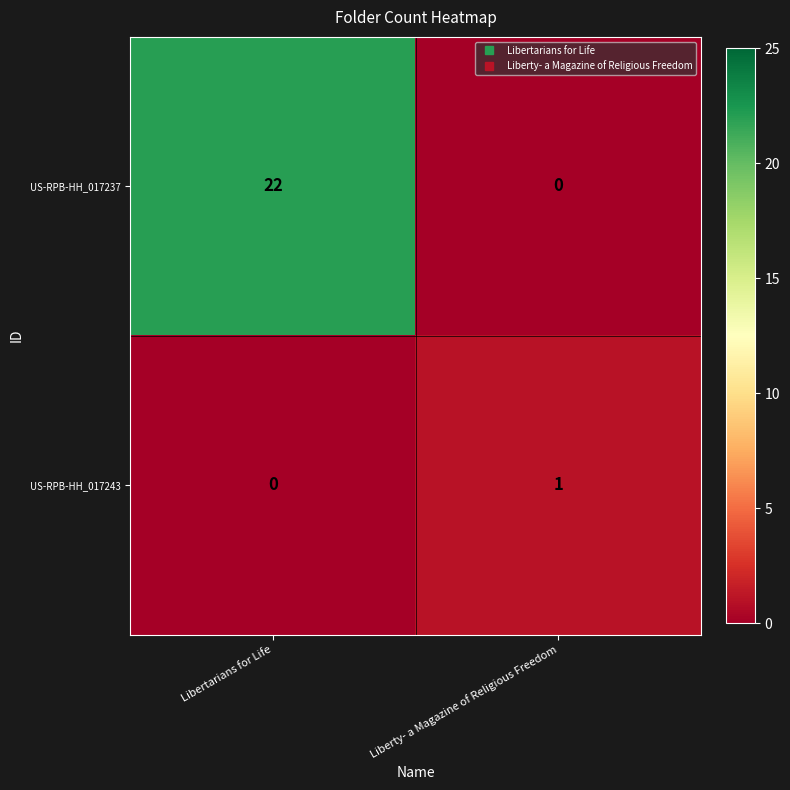

What is the sum of all US-RPB-HH_017237 values?

22